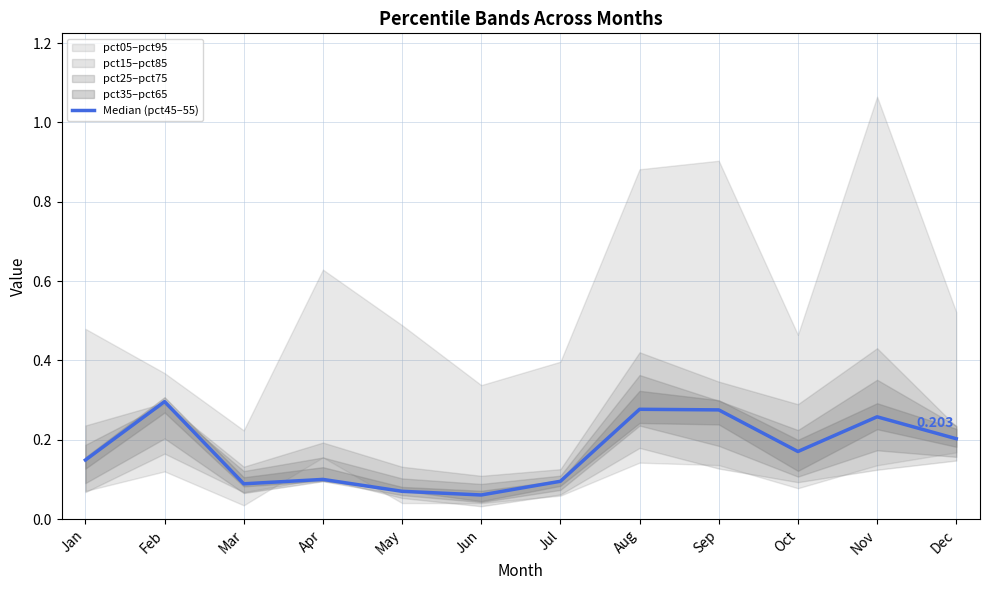

The chart shows a value of 0.1 at Jun. True or false?

True